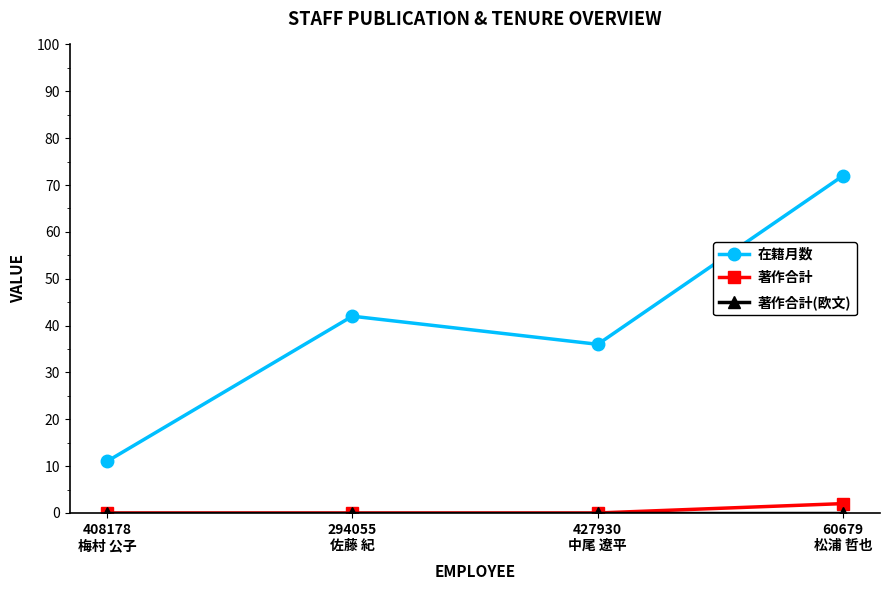

True or false: 著作合計 has more than 2 interior local peaks.

False